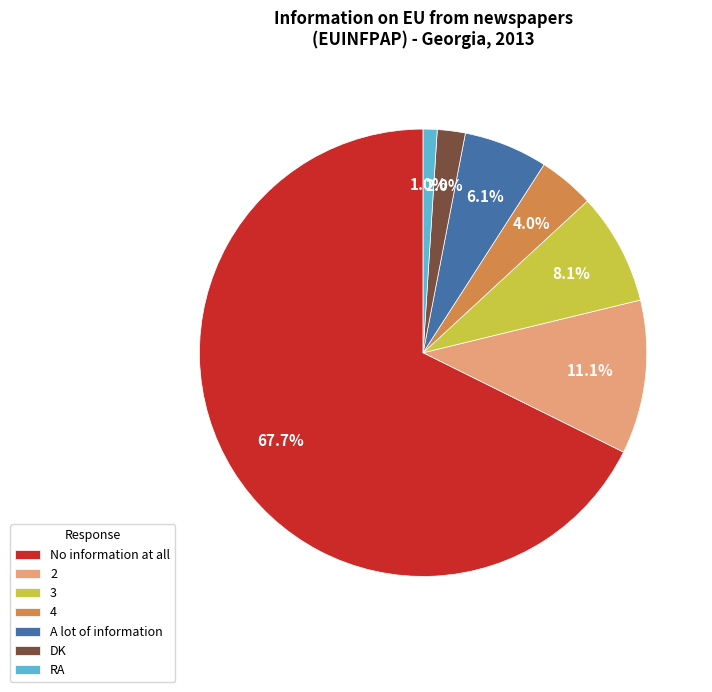

Is it true that 3 is 8% of the pie?

True